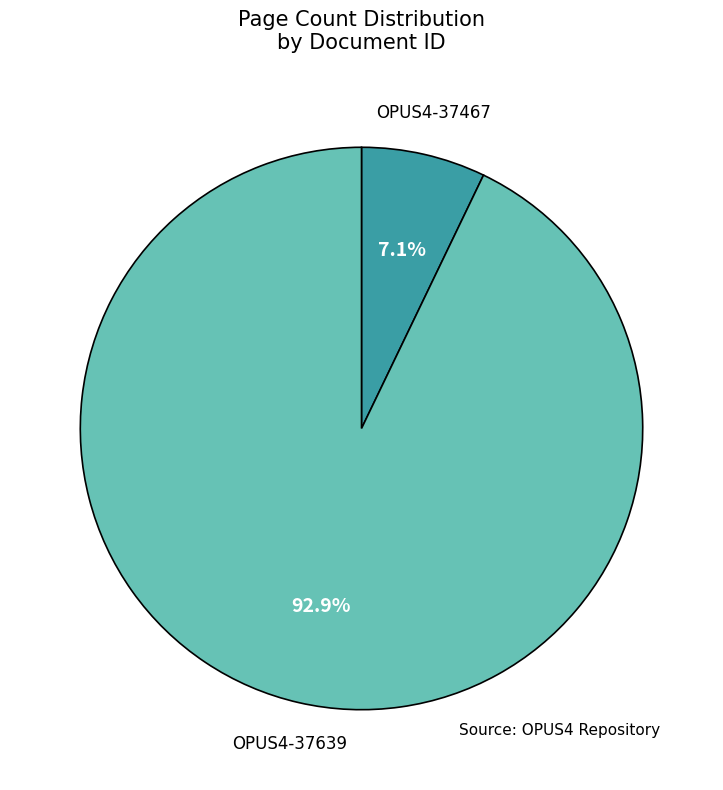

To the nearest percent, what is the average slice percentage?

50%